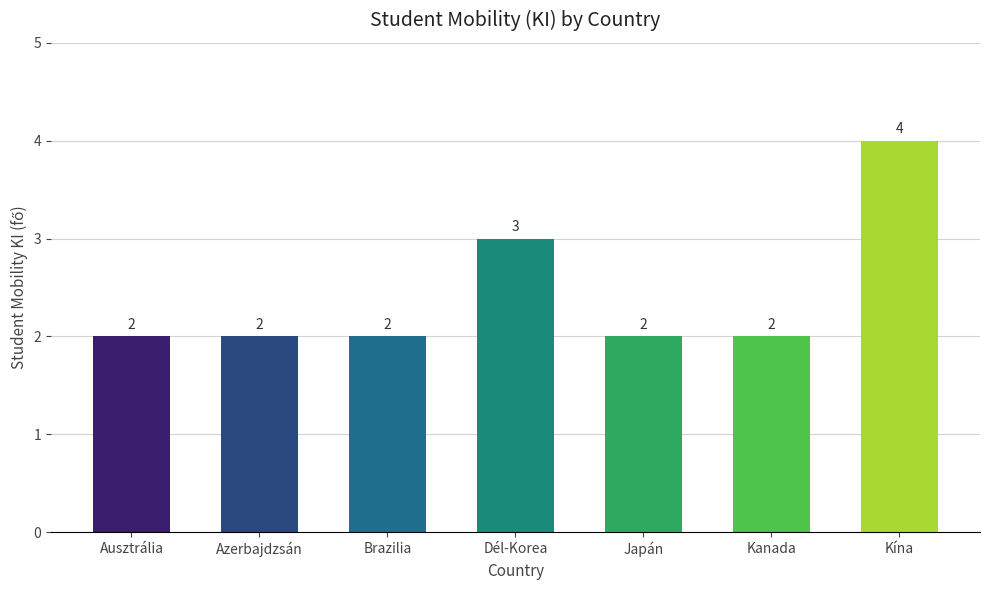

The value at Brazilia is 1. True or false?

False